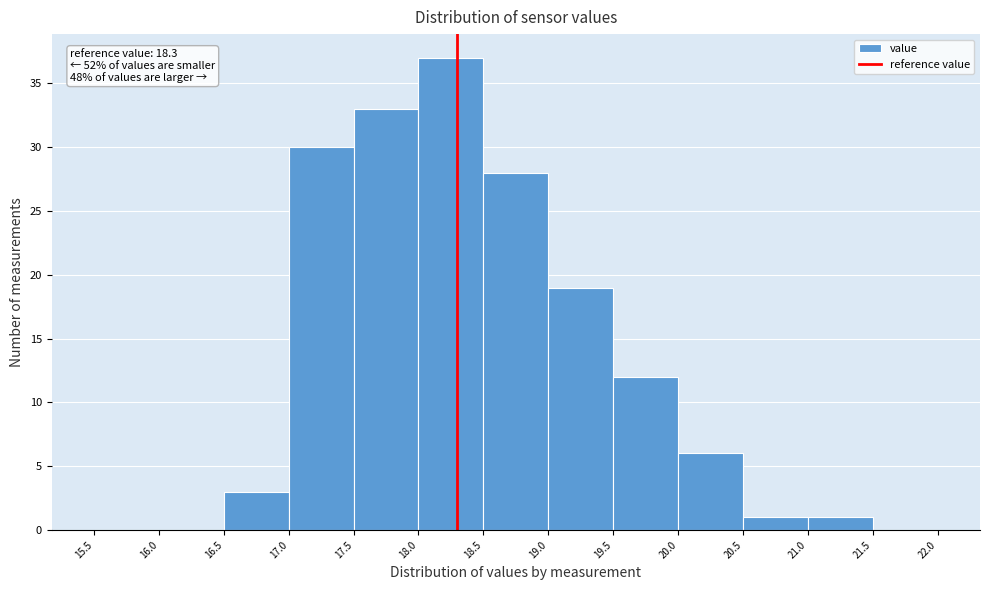

Over which range of the x-axis is the bar tallest?

18.0 to 18.5